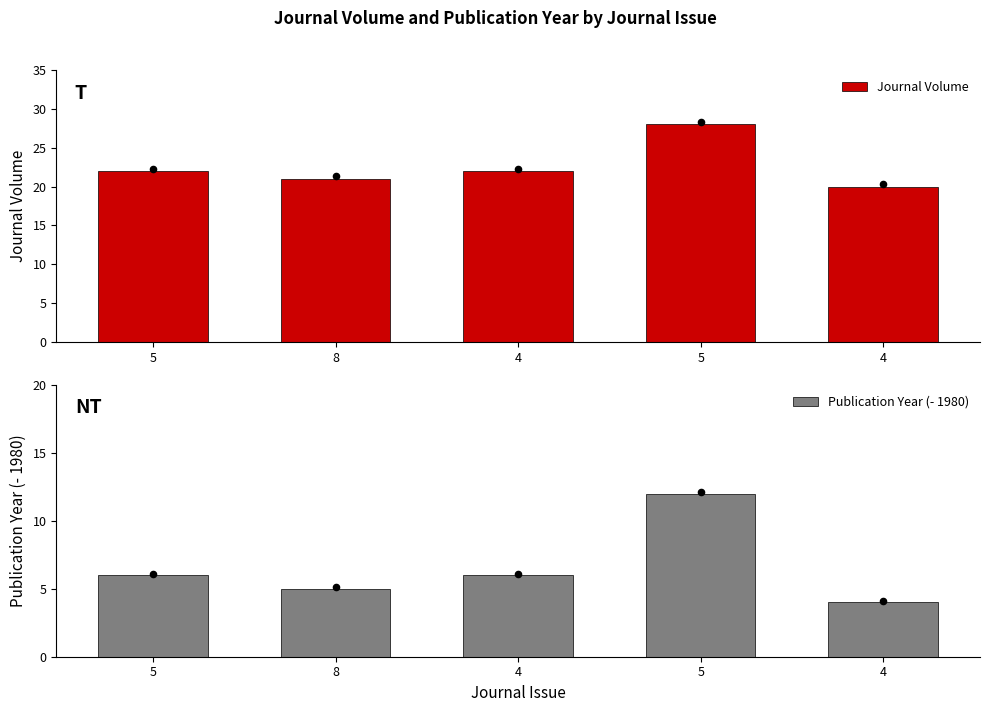

At which category is the sum across all series the highest?

5